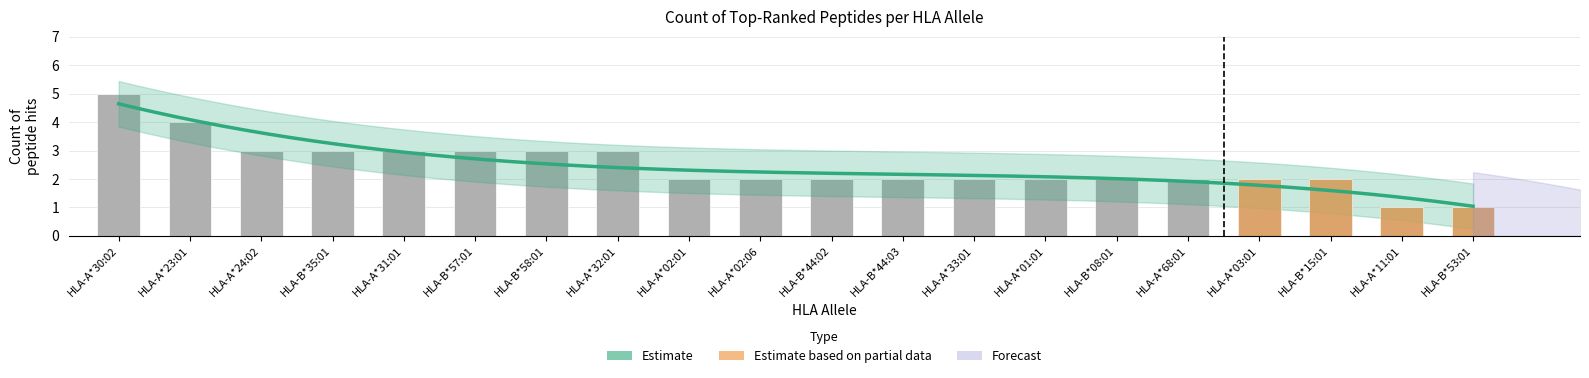

Reading left to right, extract all data points from this chart.

5	4	3	3	3	3	3	3	2	2	2	2	2	2	2	2	2	2	1	1